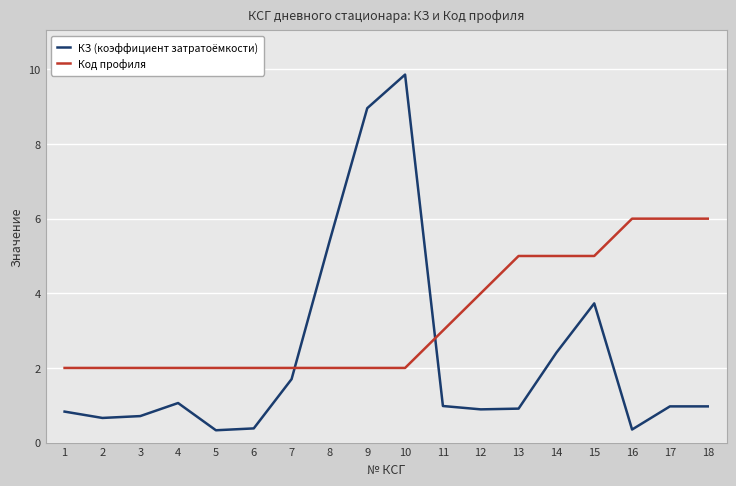

What is the minimum value shown in the chart?

0.3